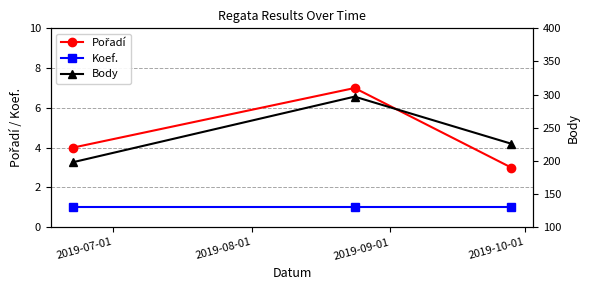

What is the average value of the Body series?

240